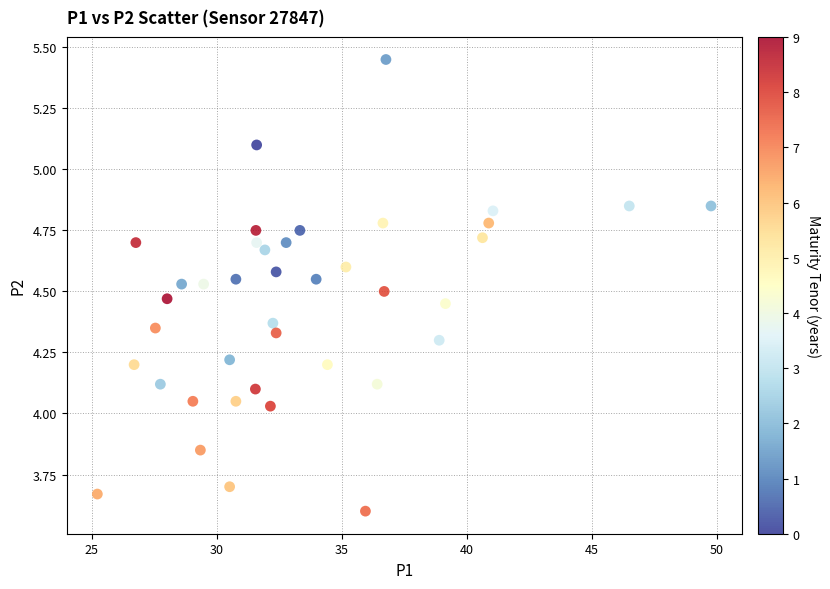

What is the range of X values (max minus min)?

24.5